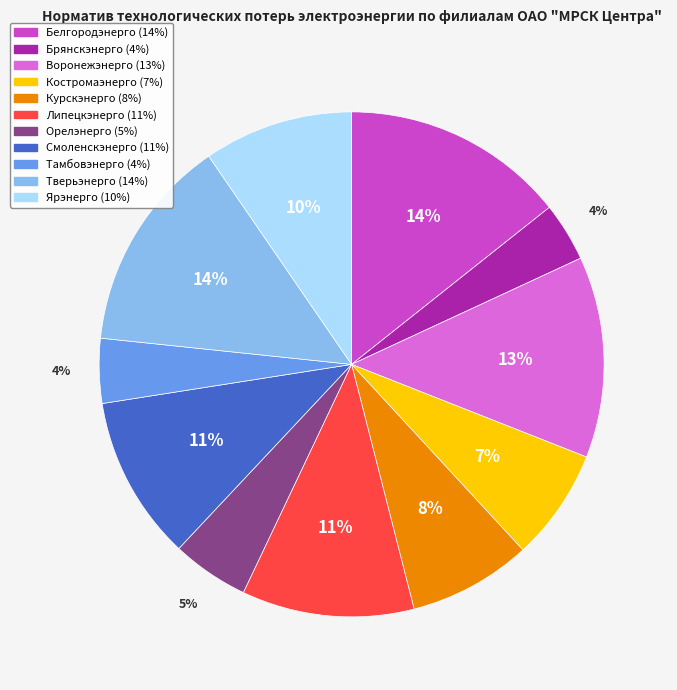

Combined, do Курскэнерго and Брянскэнерго account for over 50%?

No